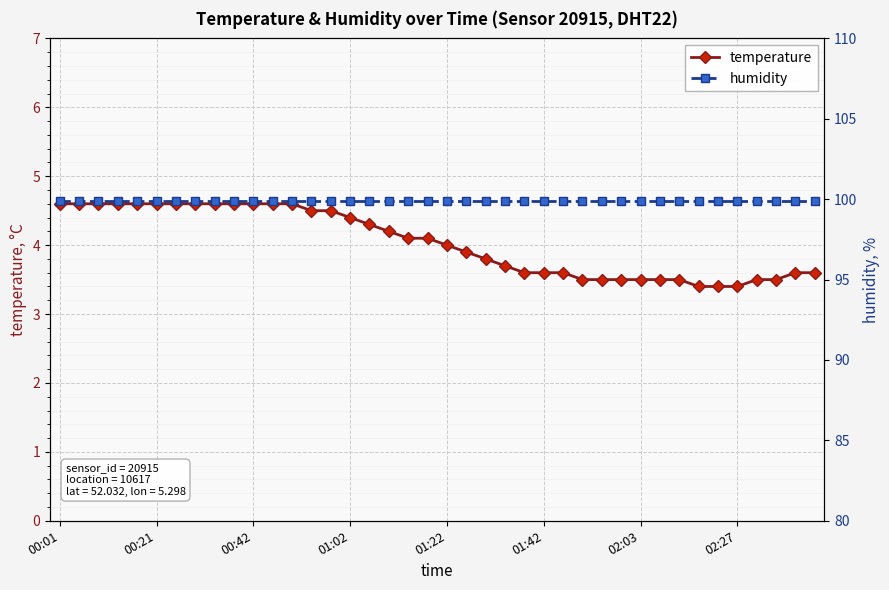

What is the lowest value of the temperature series?

3.4